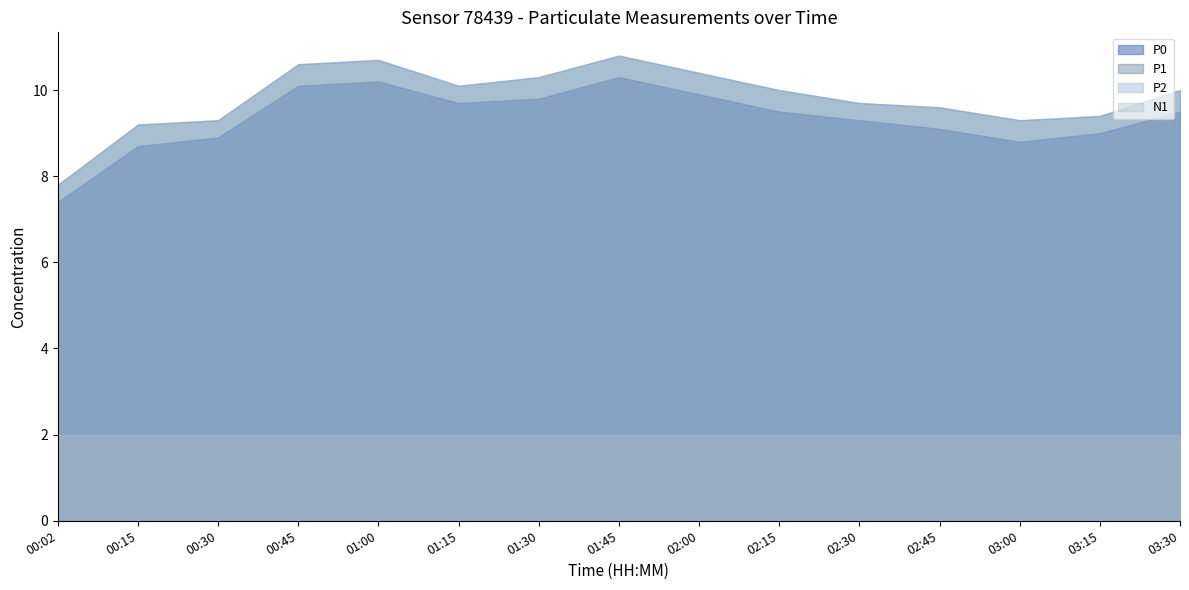

True or false: P0 and N1 intersect in this chart.

False